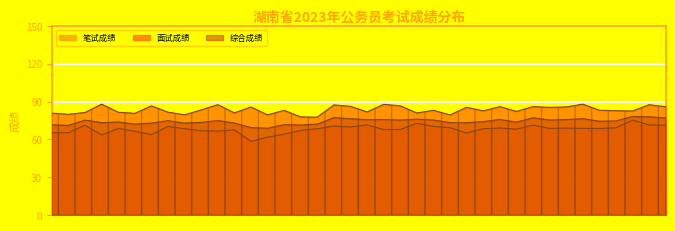

What is the difference between the maximum and minimum values in the 面试成绩 series?

10.3